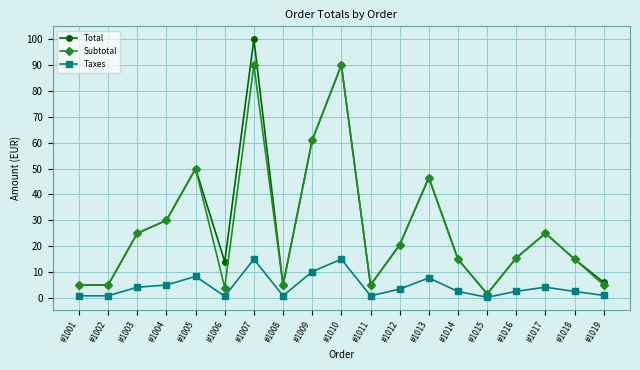

What is the value of the Taxes point at the 16th from the left?

2.6